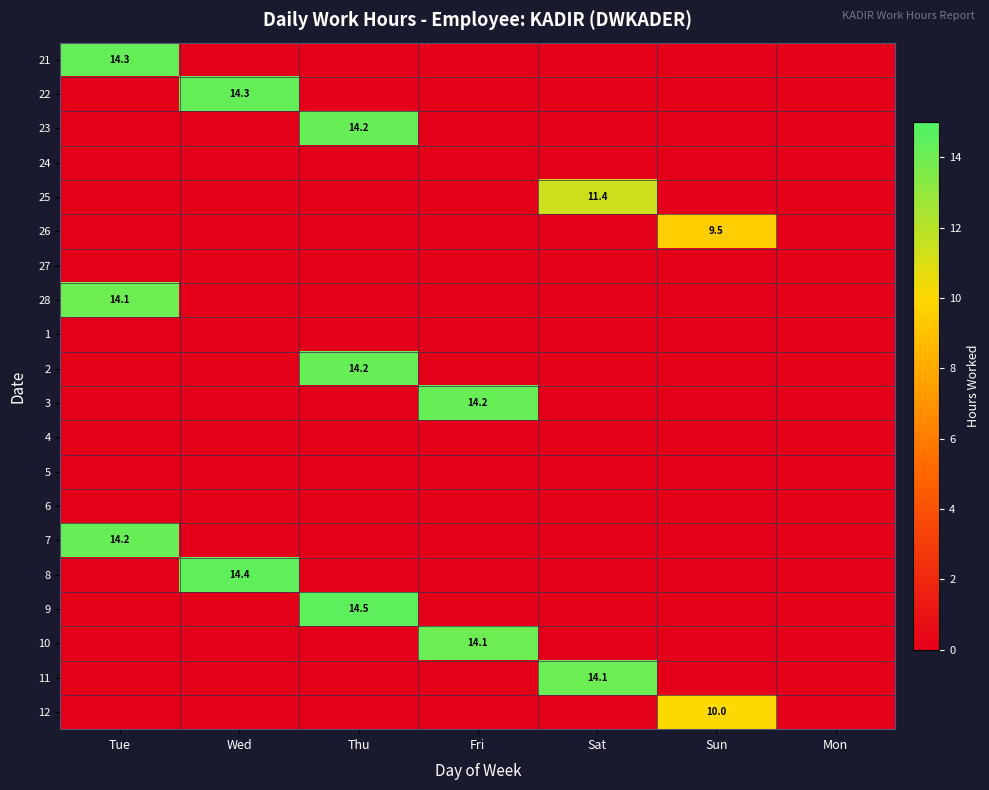

How many values in the 2 series exceed 0?

1